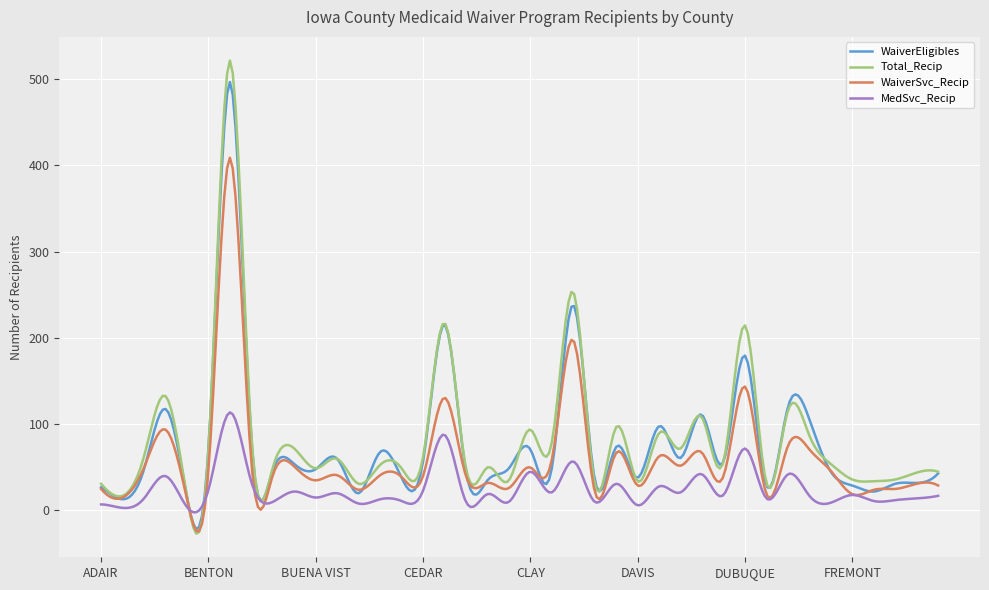

What is the maximum value for WaiverSvc_Recip?

409.0